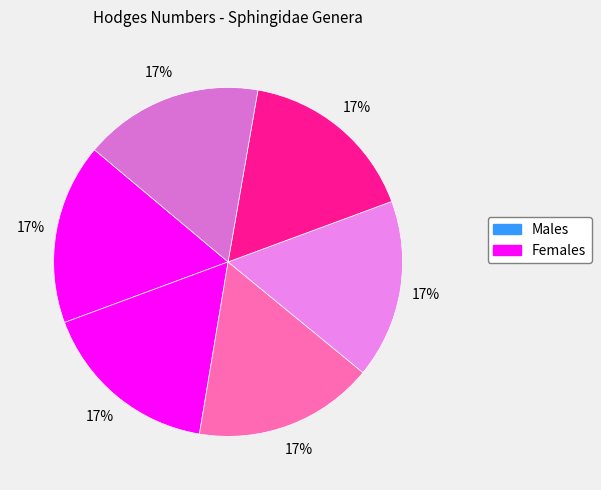

Does any single category account for the majority?

No